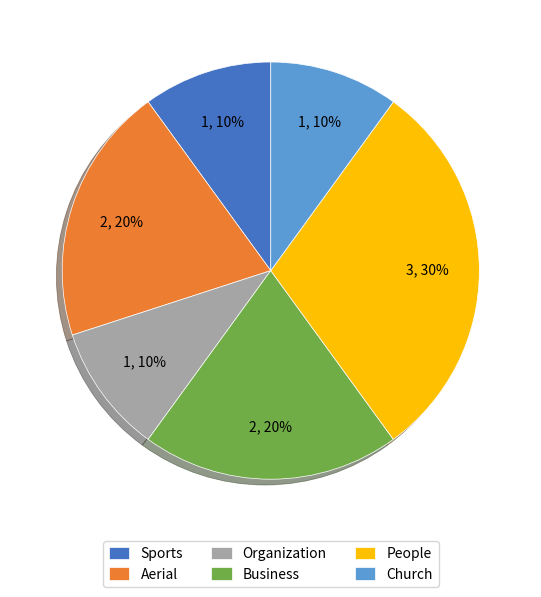

Which has a higher value, Sports or People?

People